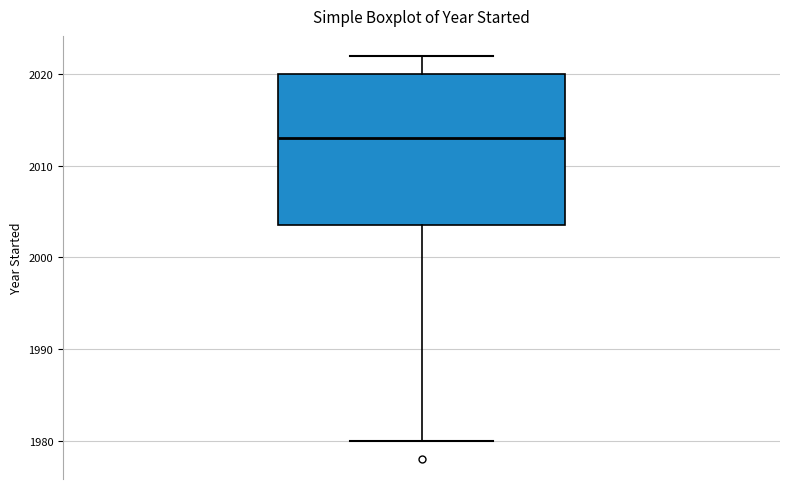

Where is the lower edge of the box on the y-axis? The values are not printed on the chart, so give them approximately, as read against the axis.

2004